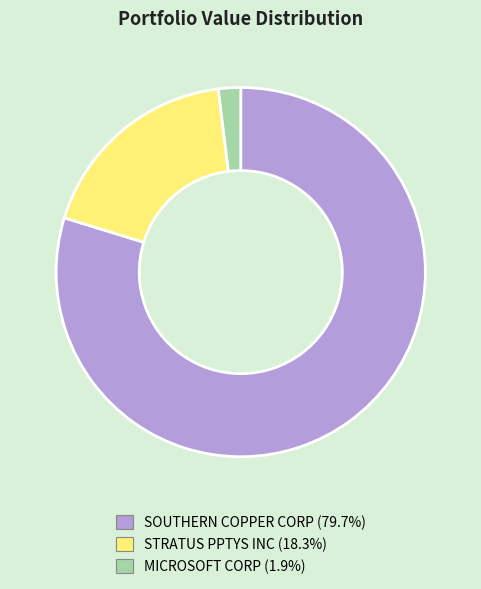

Combined, do STRATUS PPTYS INC (18.3%) and SOUTHERN COPPER CORP (79.7%) account for over 50%?

Yes